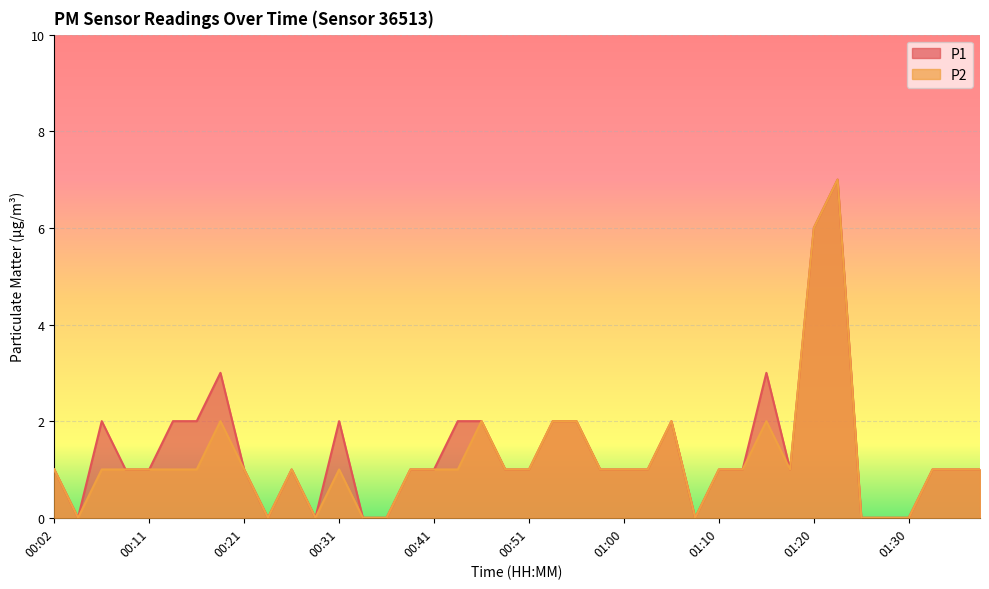

What position from the left is 00:36?

15